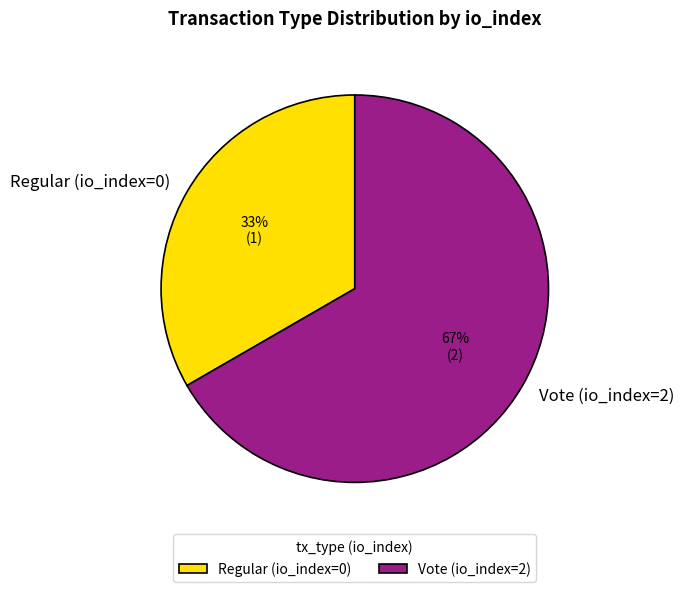

Which category has the smallest portion of the pie?

Regular (io_index=0)